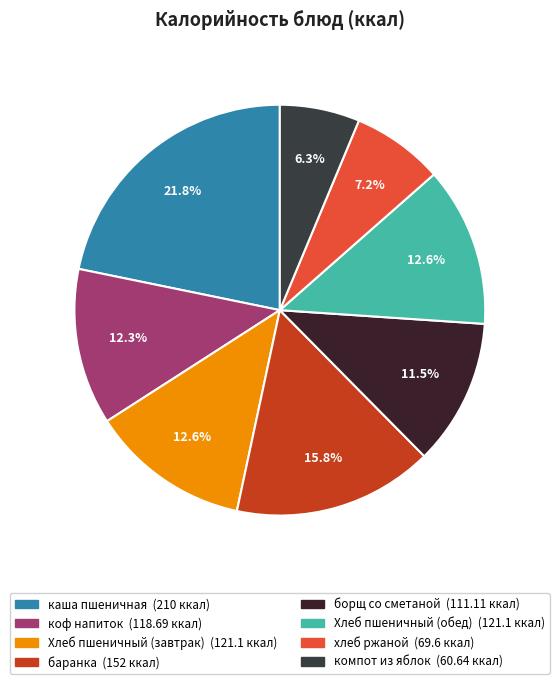

To the nearest percent, what is the combined percentage of борщ со сметаной and Хлеб пшеничный (обед)?

24%